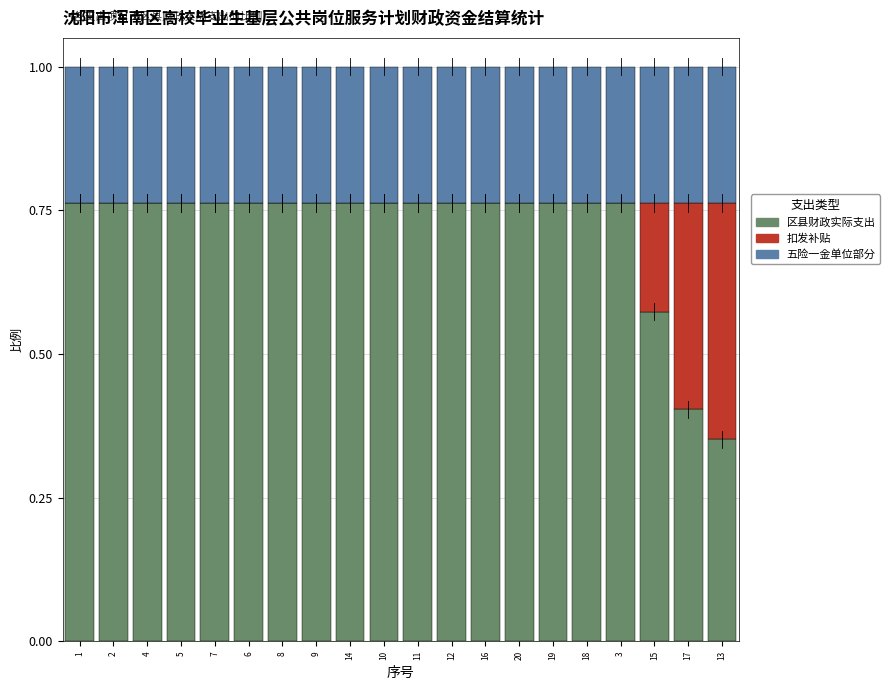

What is the sum of the 区县财政实际支出 values at 9 and 1?

1.5